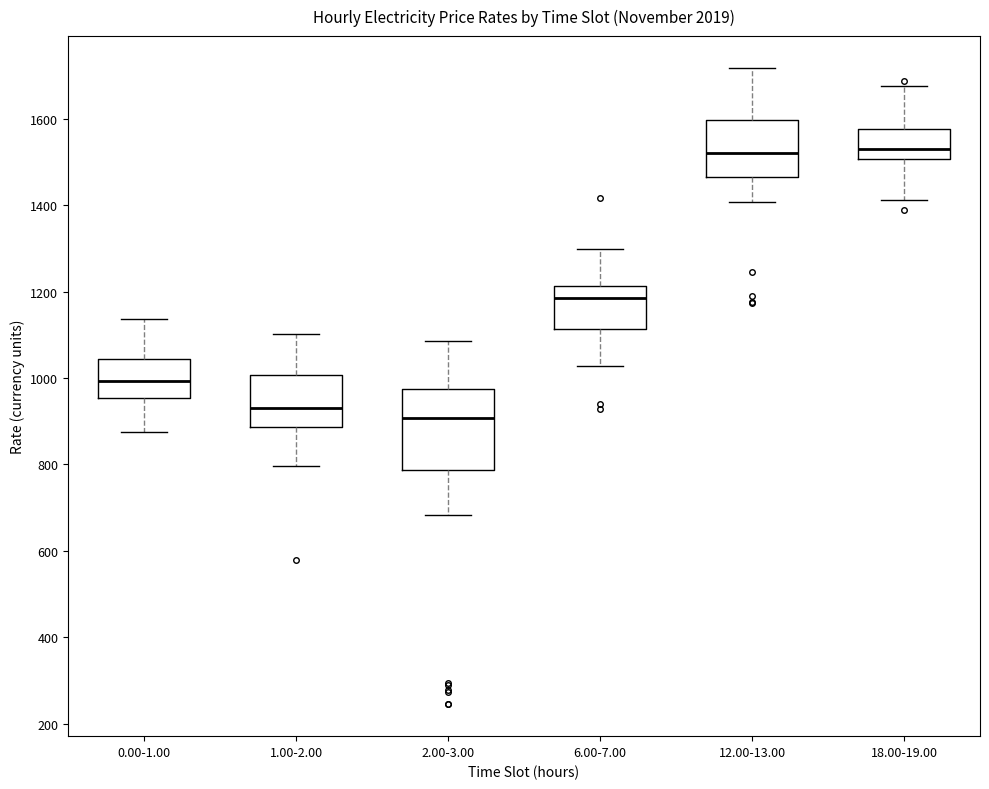

Reading left to right, read every box against the y-axis: the position of its median line, the range the box covers, and the ends of its whiskers. The values are not printed on the chart, so give them approximately, as read against the axis.

0.00-1.00: median 1000, box 960 to 1040, whiskers 880 to 1140
1.00-2.00: median 920, box 880 to 1000, whiskers 800 to 1100
2.00-3.00: median 900, box 780 to 980, whiskers 680 to 1080
6.00-7.00: median 1180, box 1120 to 1220, whiskers 1020 to 1300
12.00-13.00: median 1520, box 1460 to 1600, whiskers 1400 to 1720
18.00-19.00: median 1520, box 1500 to 1580, whiskers 1420 to 1680